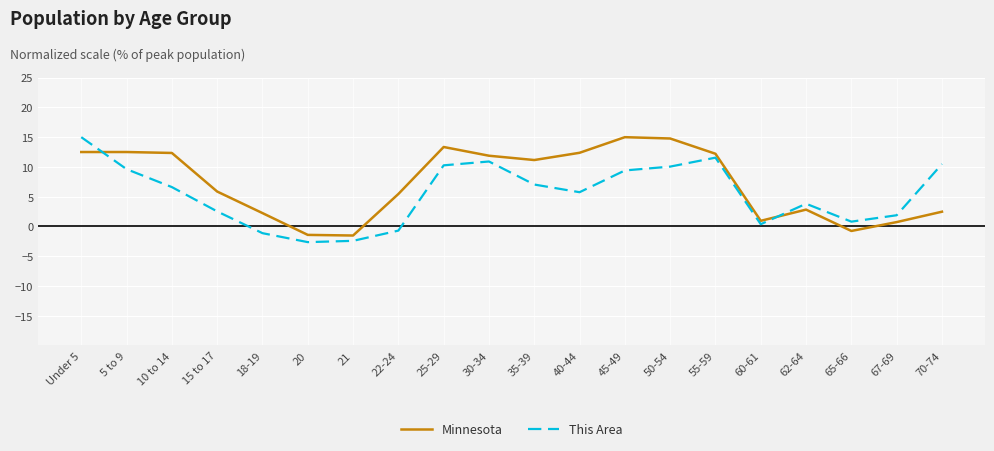

Where do Minnesota and This Area first cross each other?

Under 5 and 5 to 9